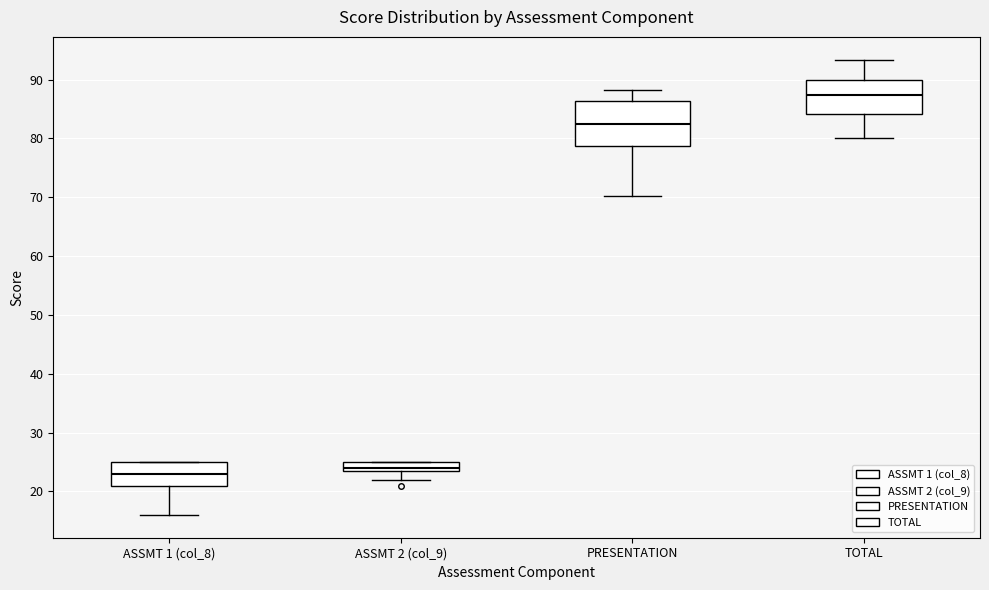

Reading left to right, transcribe this box plot: for each box, give where its median line is, the range the box spans, and where its two whiskers end, as read against the y-axis. The values are not printed on the chart, so give them approximately, as read against the axis.

ASSMT 1 (col_8): median 23, box 21 to 25, whiskers 16 to 25
ASSMT 2 (col_9): median 24 (just above the box's lower edge), box 24 to 25, whiskers 22 to 25
PRESENTATION: median 83, box 79 to 86, whiskers 70 to 88
TOTAL: median 87, box 84 to 90, whiskers 80 to 93